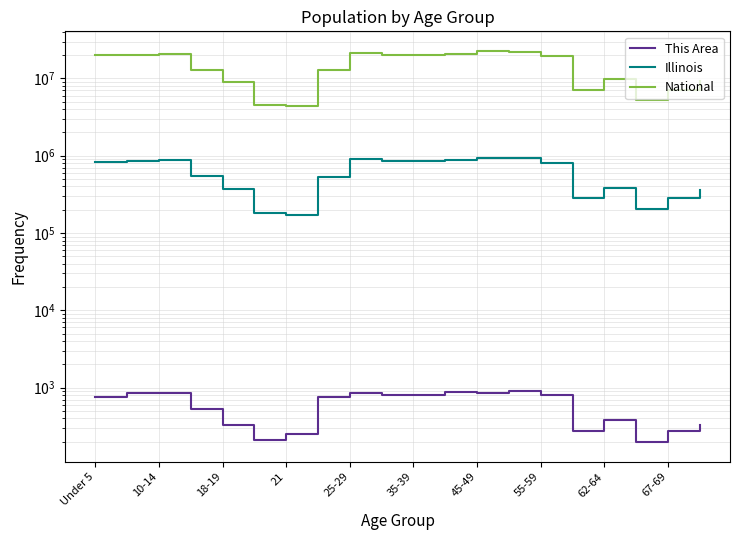

How many data points in This Area are less than 760?

10